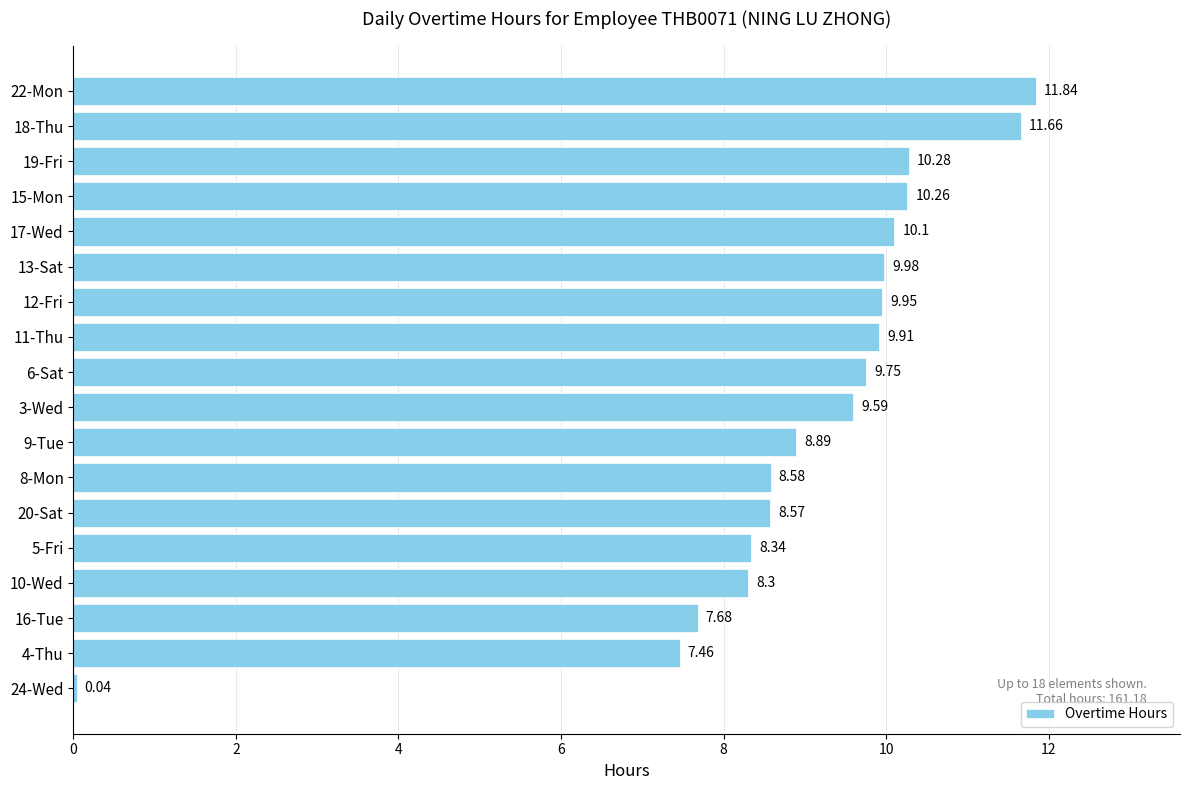

What is the change in value from 16-Tue to 11-Thu?

+2.2